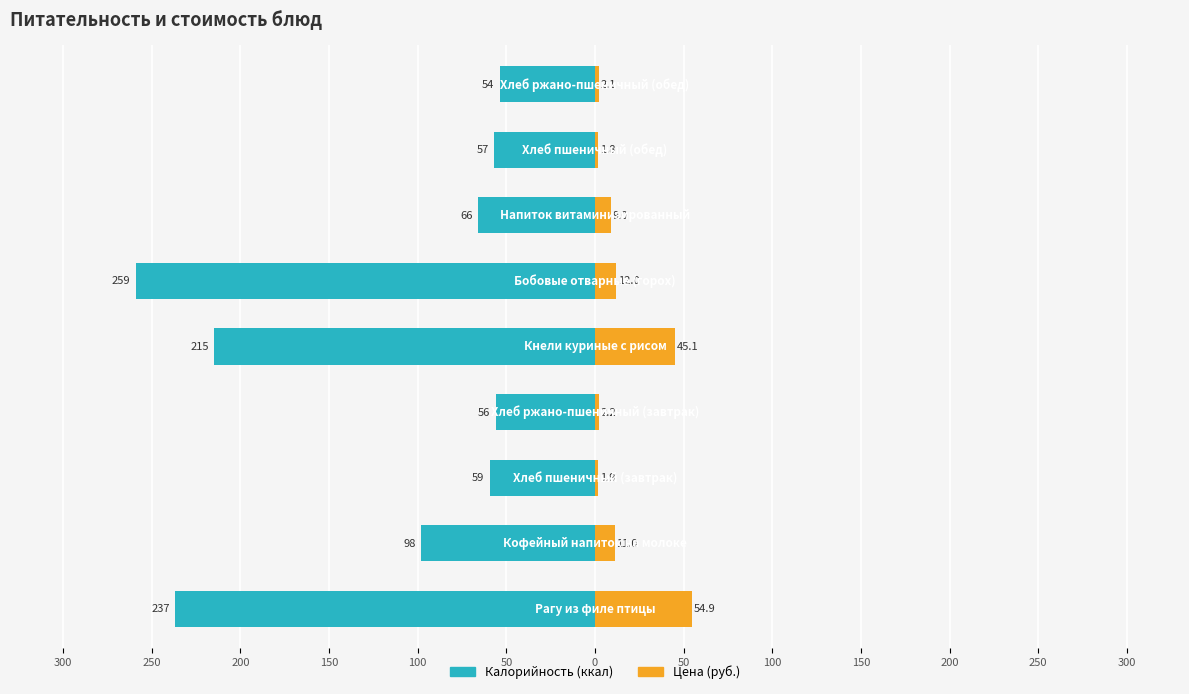

At 300, list the series in order from smallest to largest.

Калорийность, Цена (руб.)